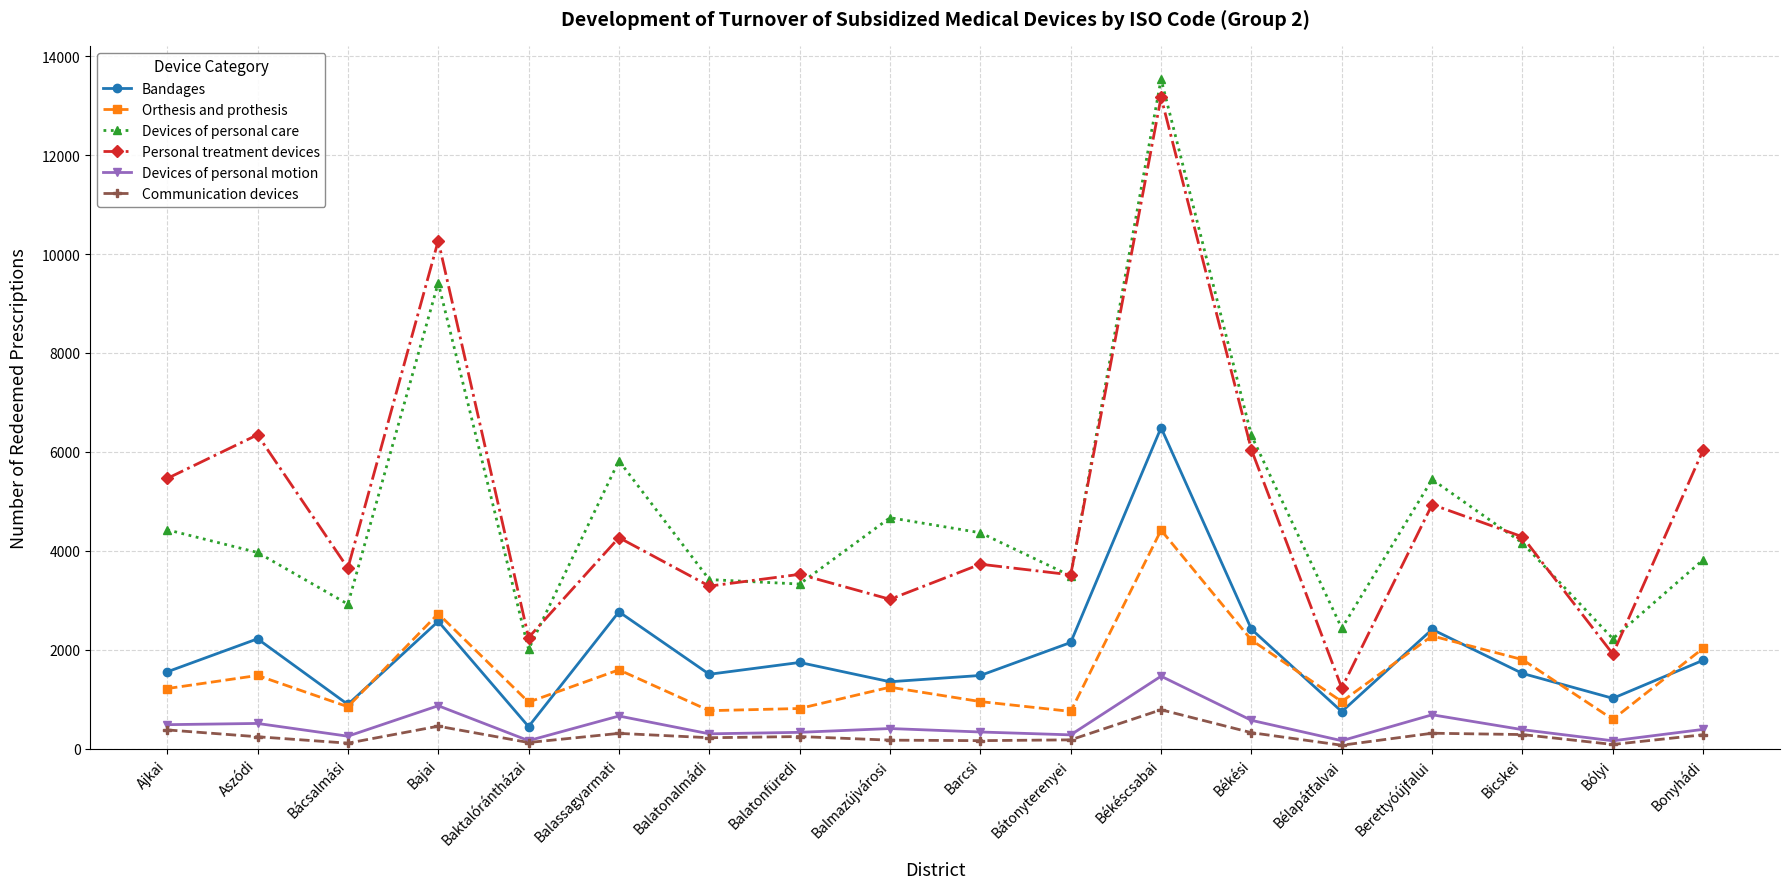

At which category is the sum across all series the highest?

Békéscsabai